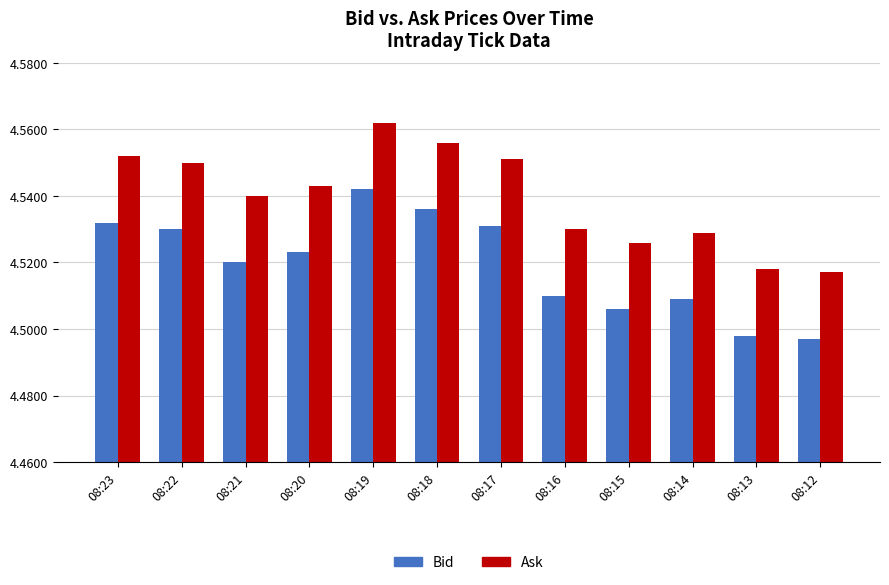

Does the chart contain any negative values?

No